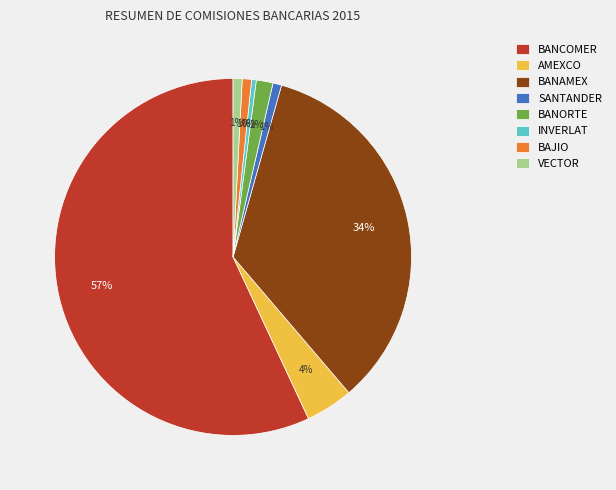

Is the sum of SANTANDER and BANORTE greater than half?

No